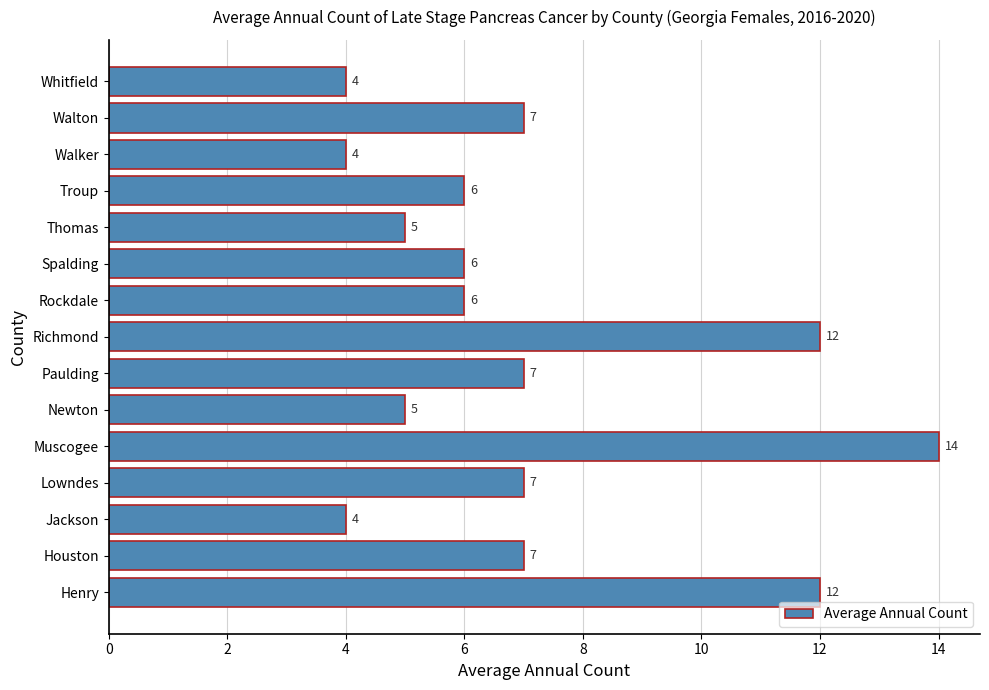

Reading top to bottom, transcribe all the data shown in this chart.

4	7	4	6	5	6	6	12	7	5	14	7	4	7	12